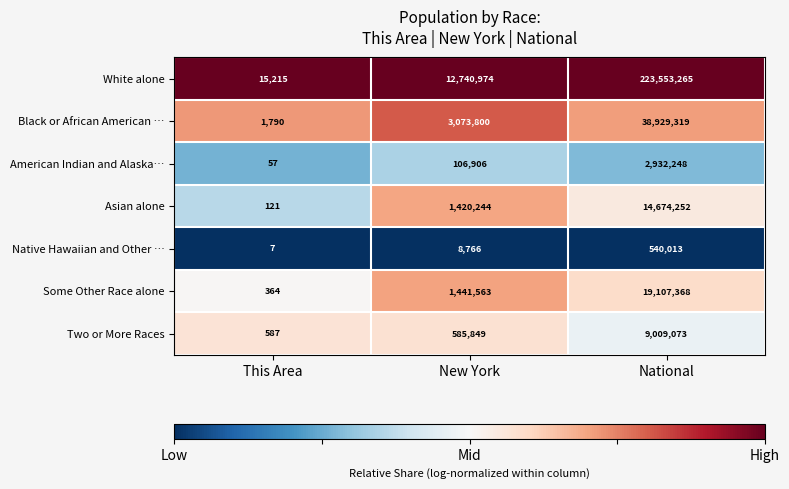

What is the spread (max minus min) of values at New York?

12732208